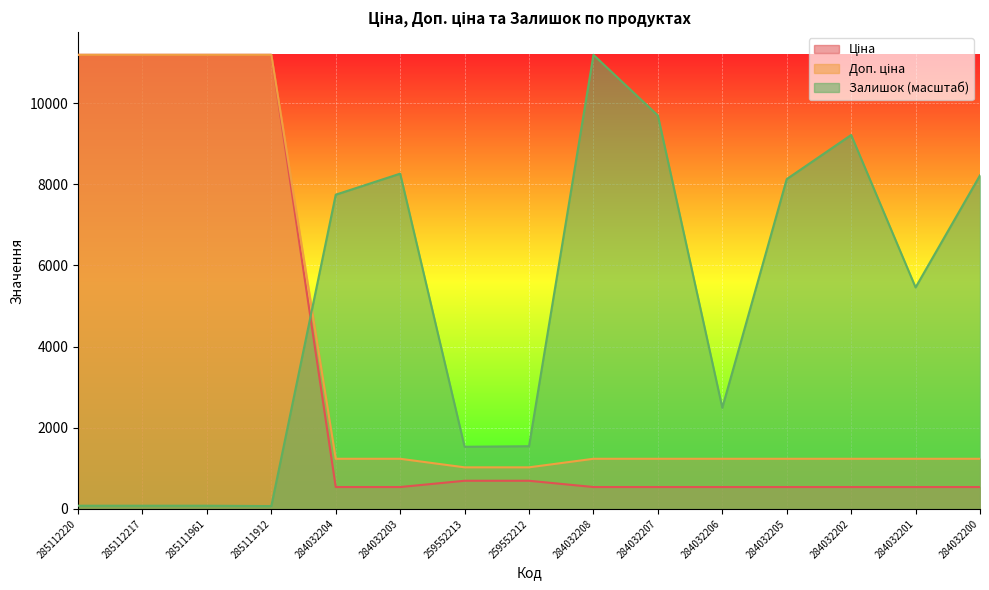

What is the total value across all series at 284032204?

9516.8